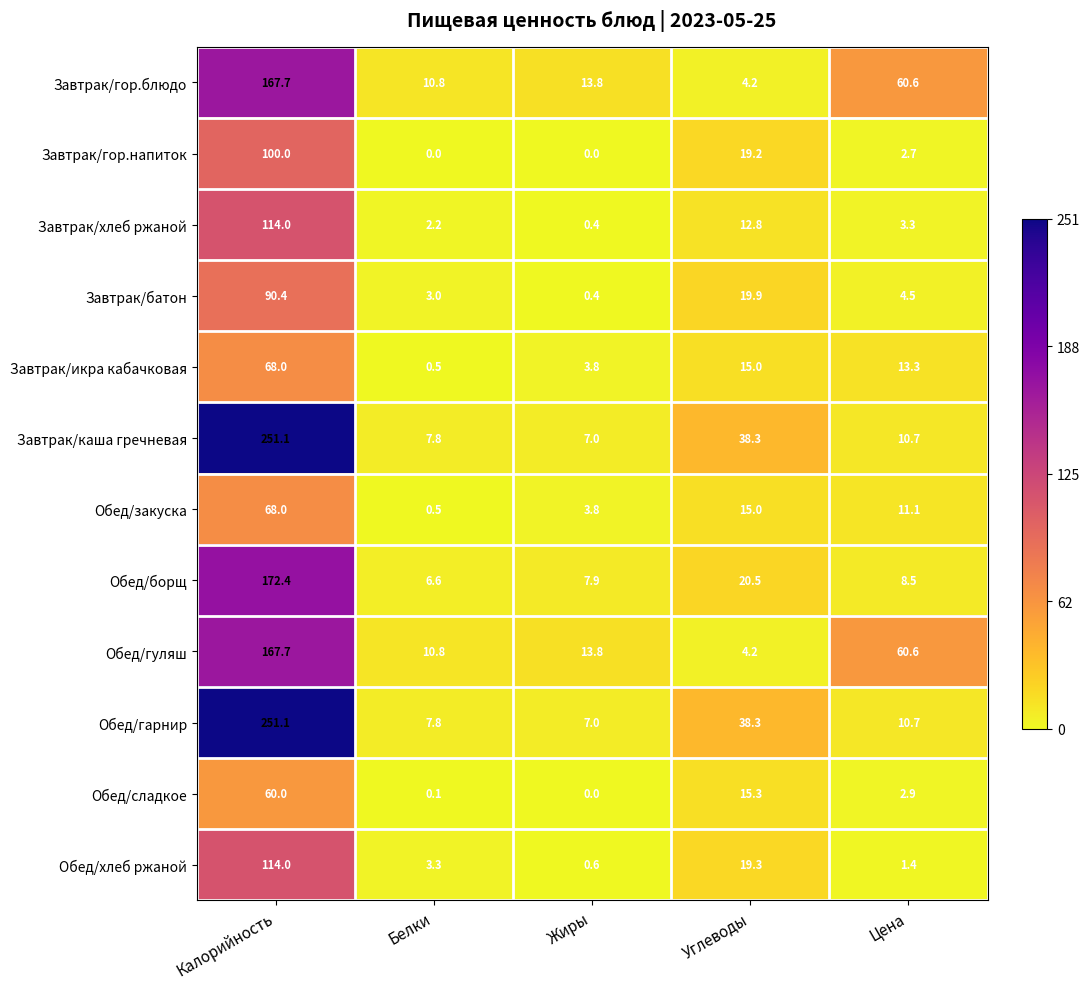

What is the sum of the Завтрак/икра кабачковая values at Углеводы and Белки?

15.5